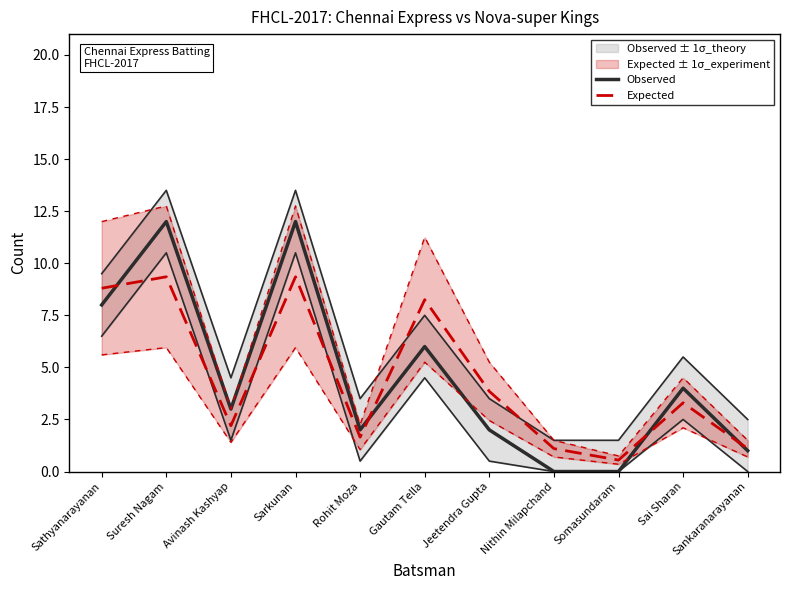

What is the difference between the Expected values at Sathyanarayanan and Rohit Moza?

7.2